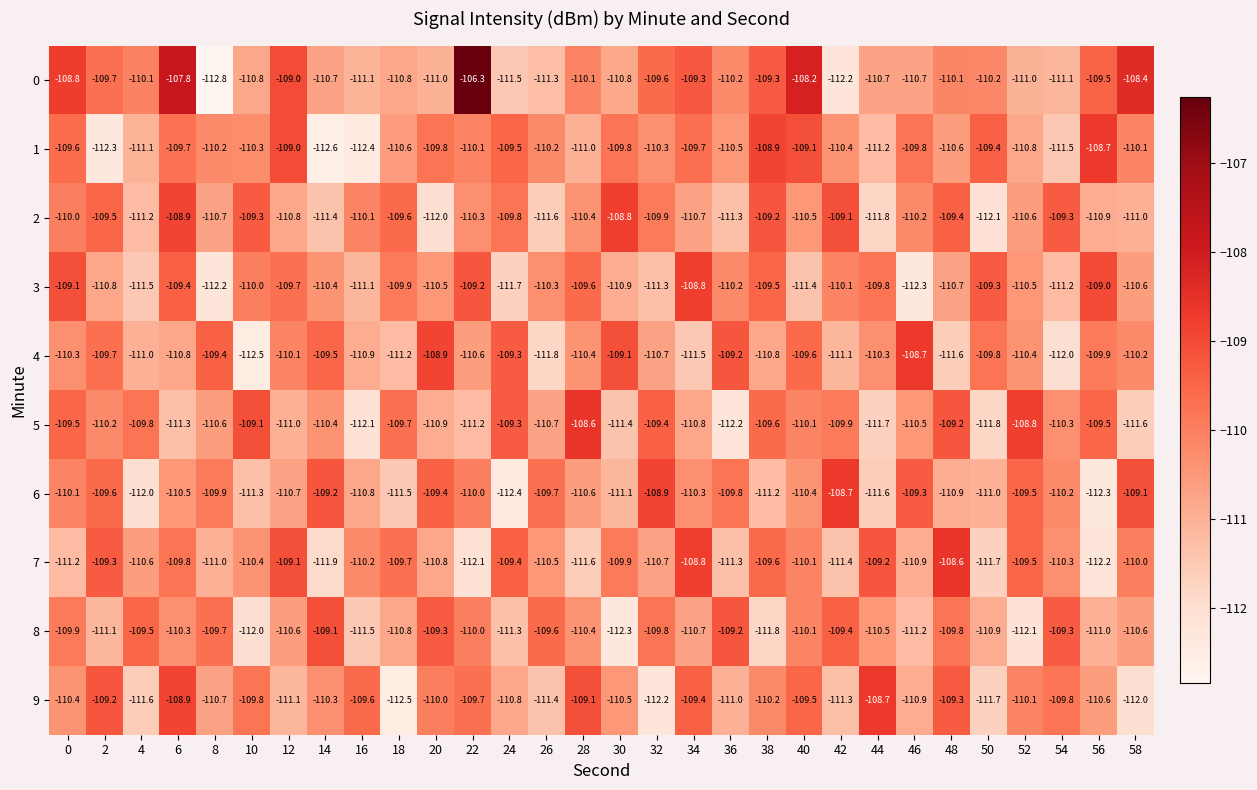

What is the total value across all series at 26?

-1107.1